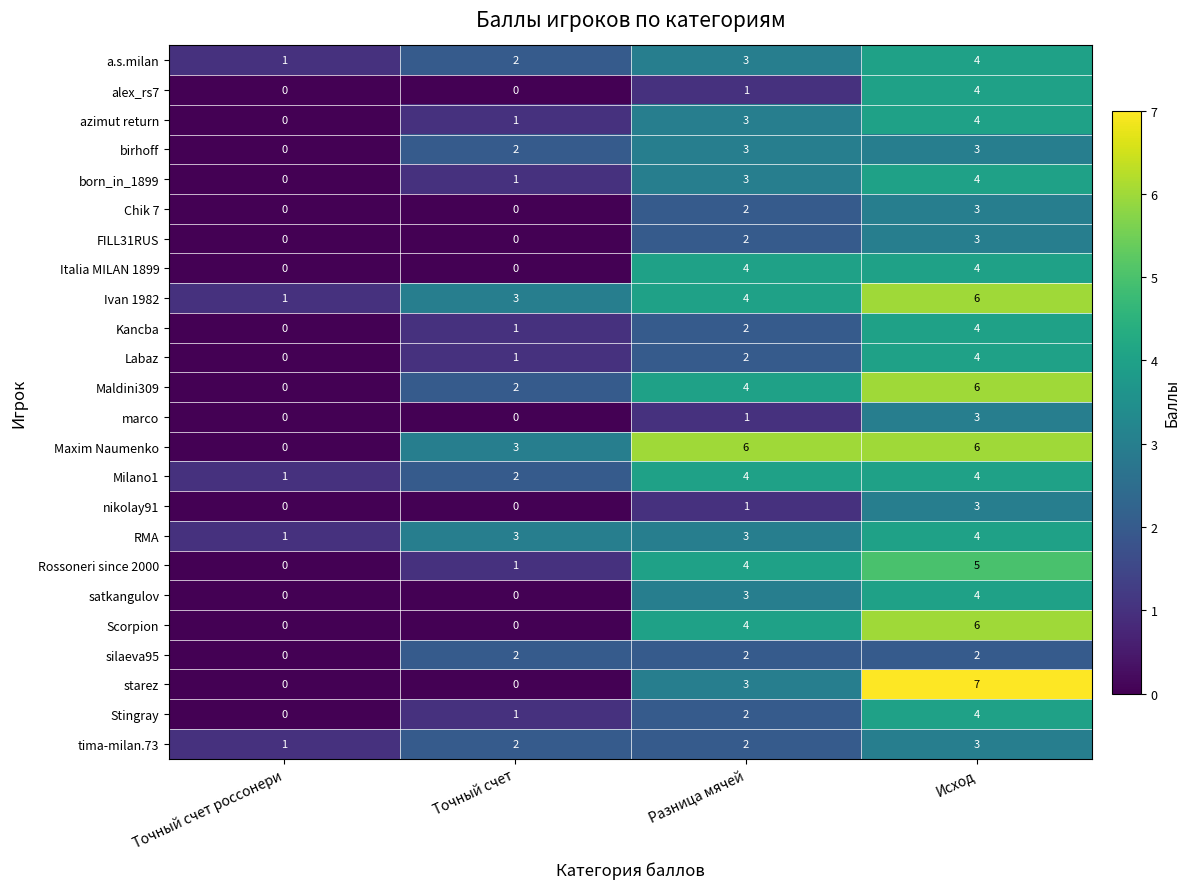

At which label is alex_rs7 closest to 2?

Разница мячей